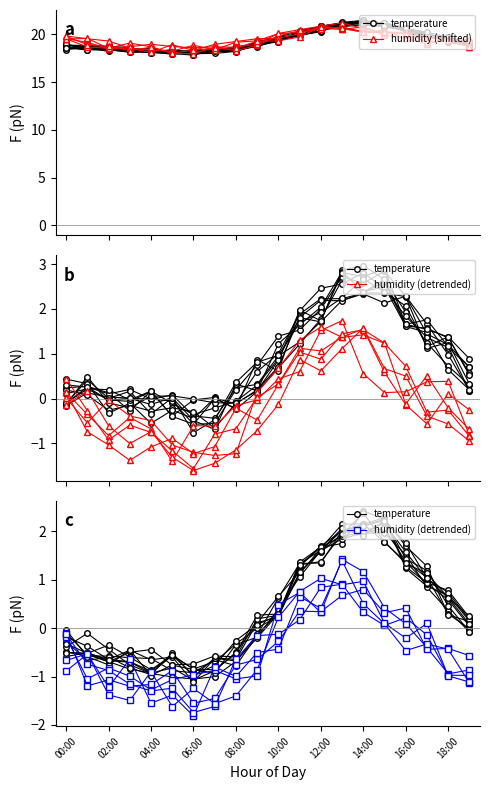

What is the label of the 1st point from the left?

00:00